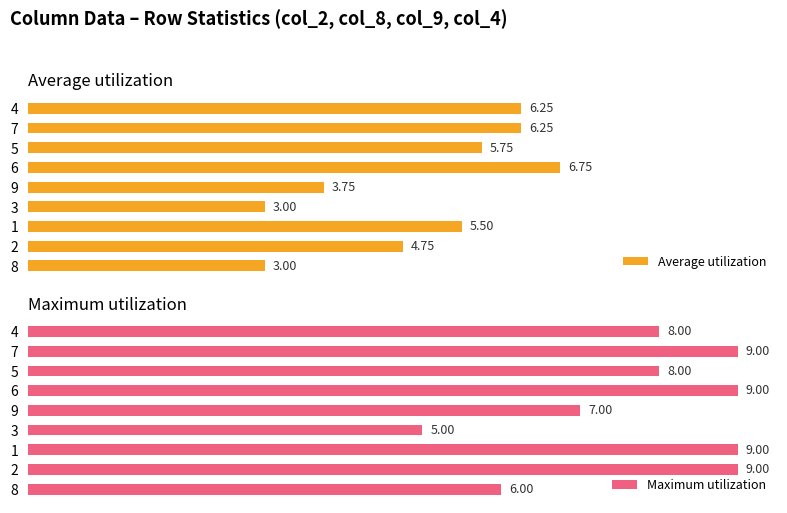

What is the value of the Maximum utilization bar at the 8th from the left?

9.0